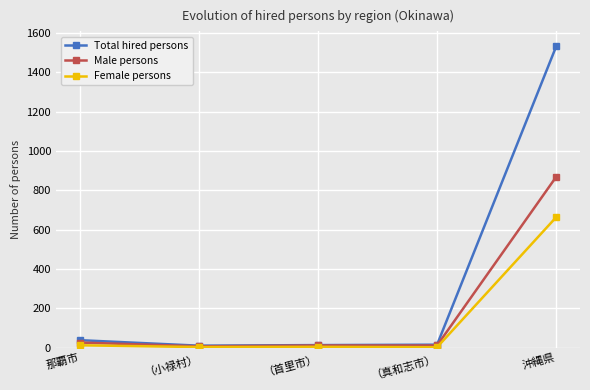

List the series in order of their peak value, highest first.

Total hired persons, Male persons, Female persons